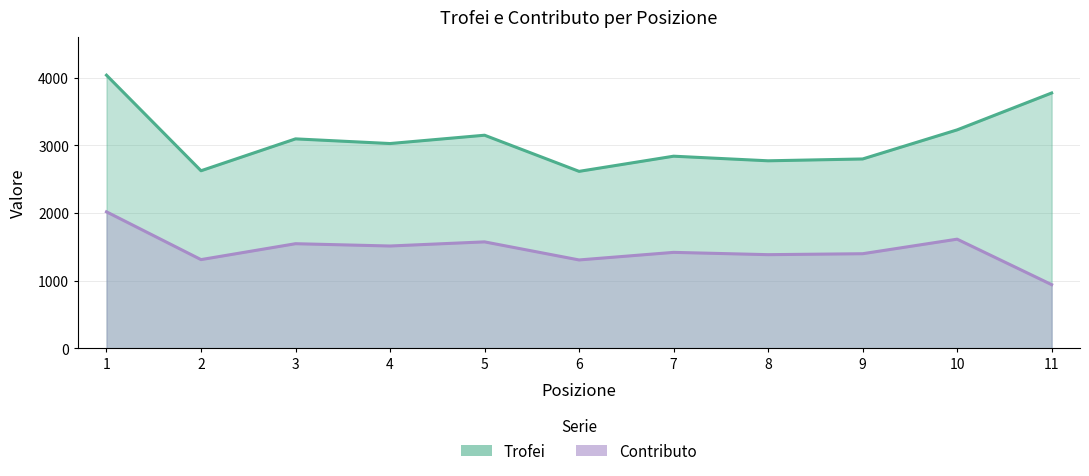

Does the chart have visible grid lines?

Yes